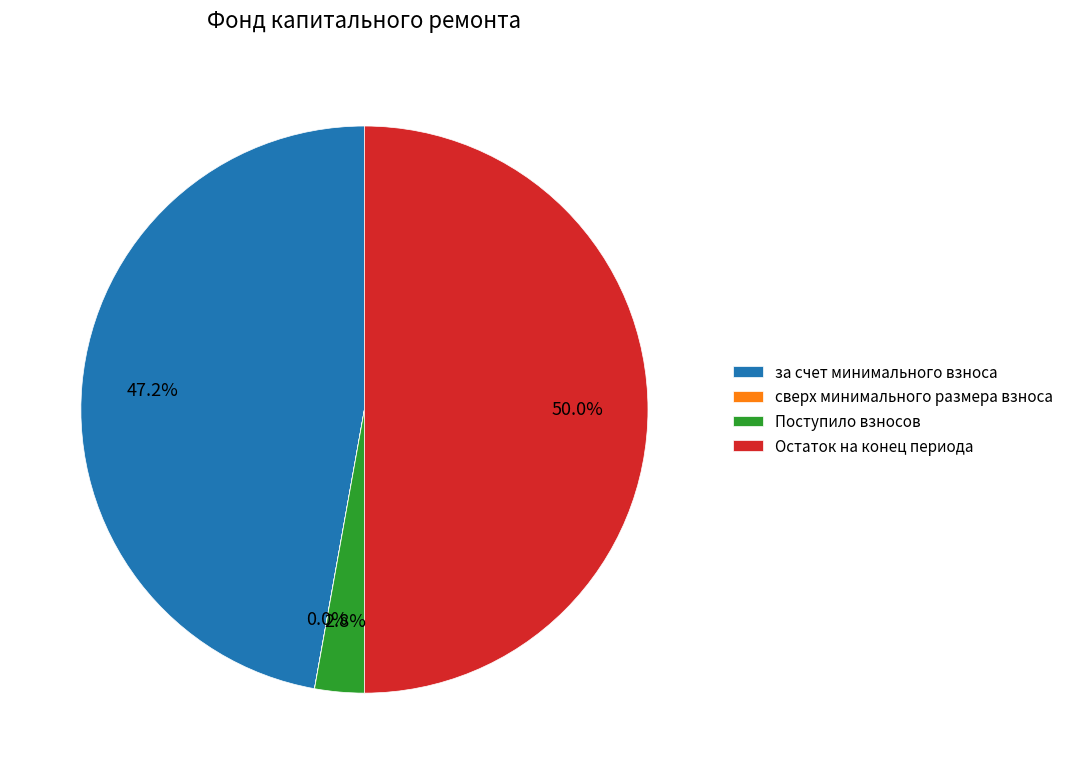

Which slice is the largest?

Остаток на конец периода